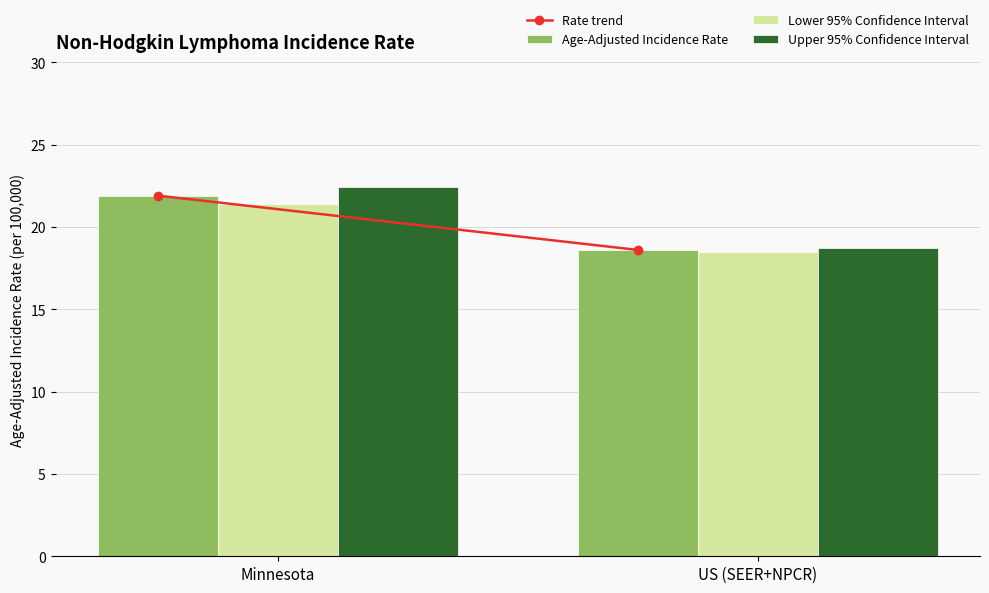

How many groups of bars are there?

2